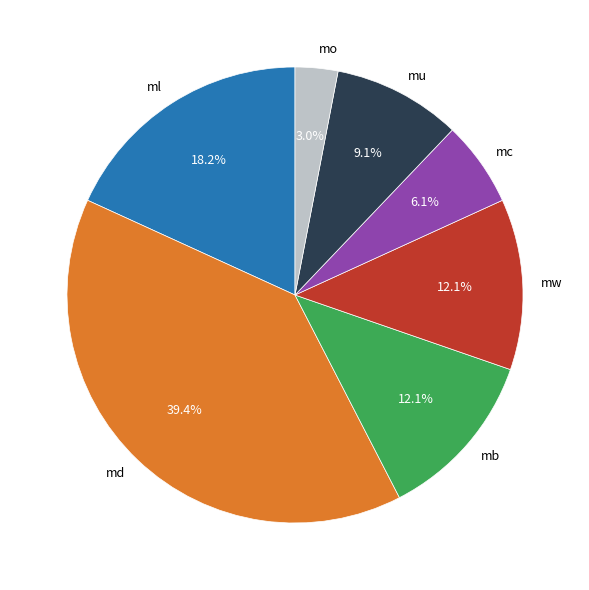

Which slice is the largest?

md